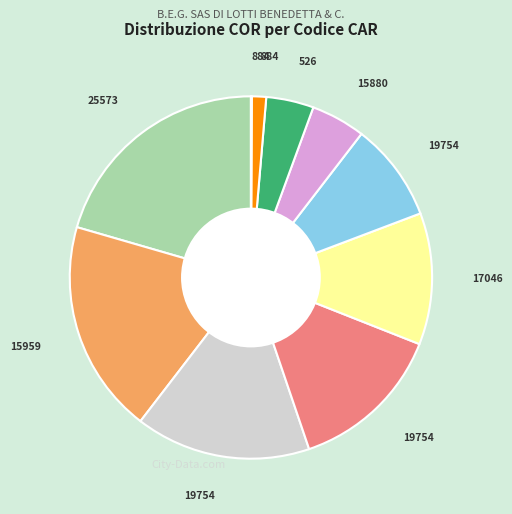

Is there any slice that represents more than half of the pie?

No